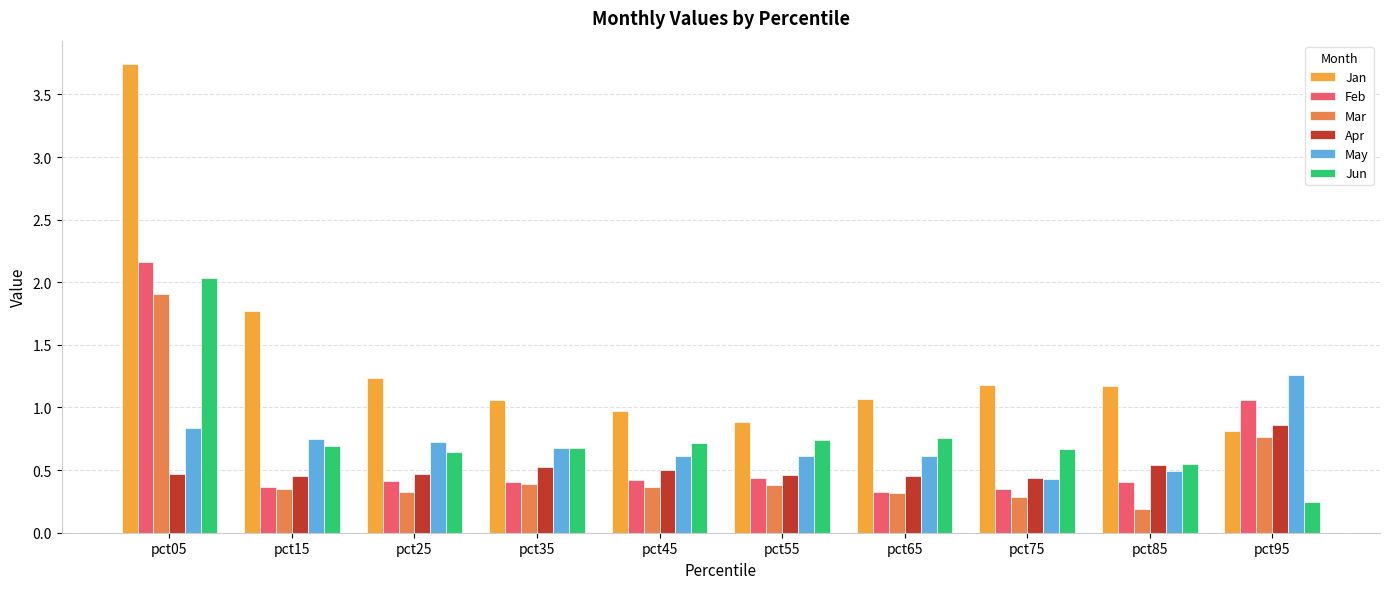

How many categories are shown in the chart?

10